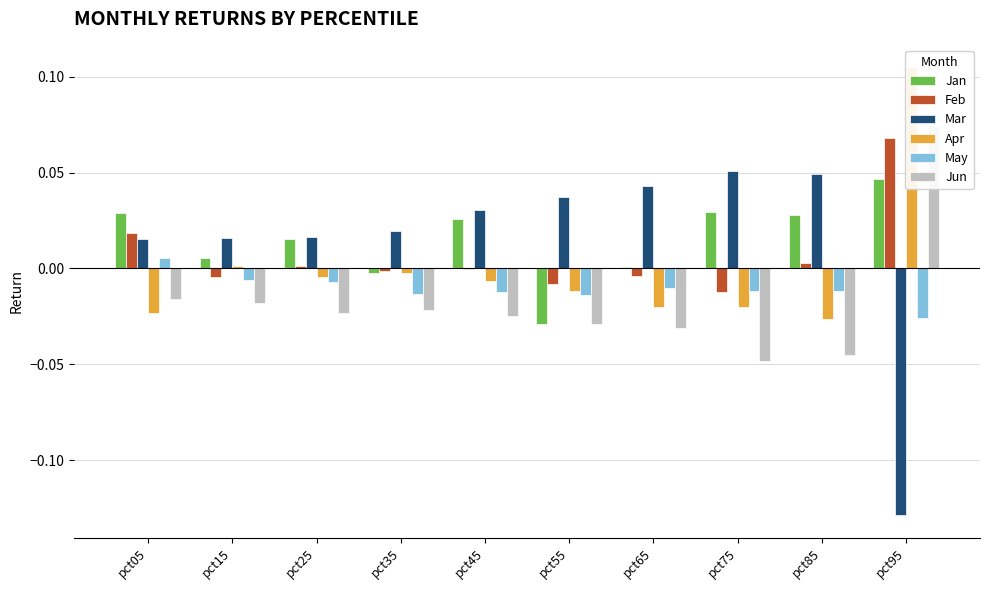

Rank the series at pct25 from lowest to highest value.

Jun, May, Apr, Feb, Jan, Mar